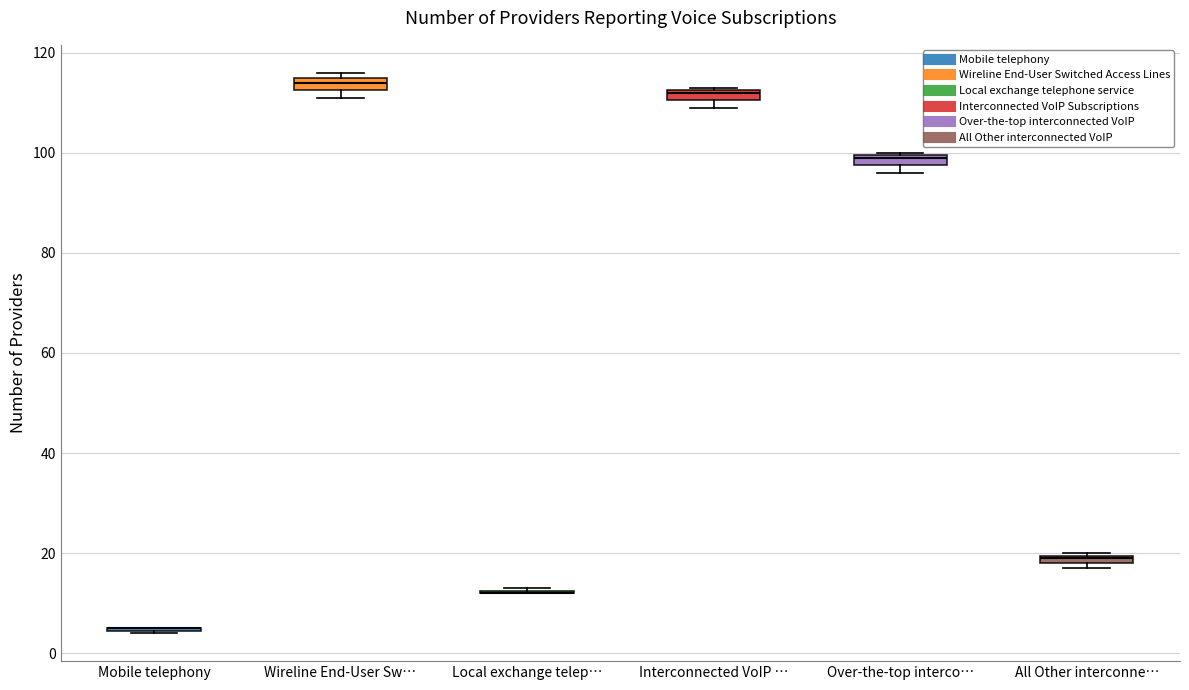

Where is the upper edge of the box for Wireline End-User Sw… on the y-axis? The values are not printed on the chart, so give them approximately, as read against the axis.

116